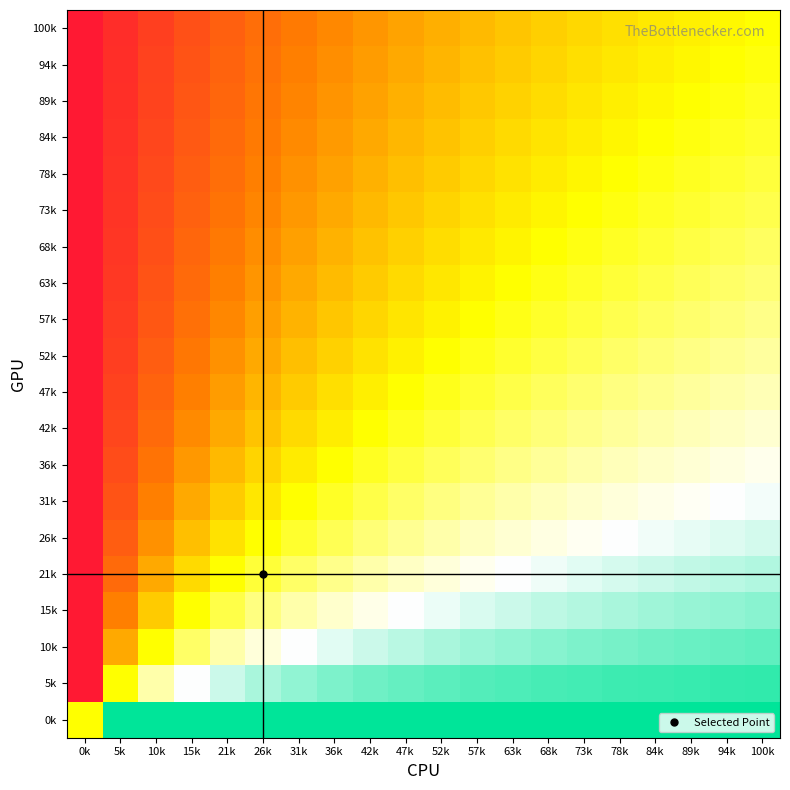

What is the total value across all series at 36k?

-0.3